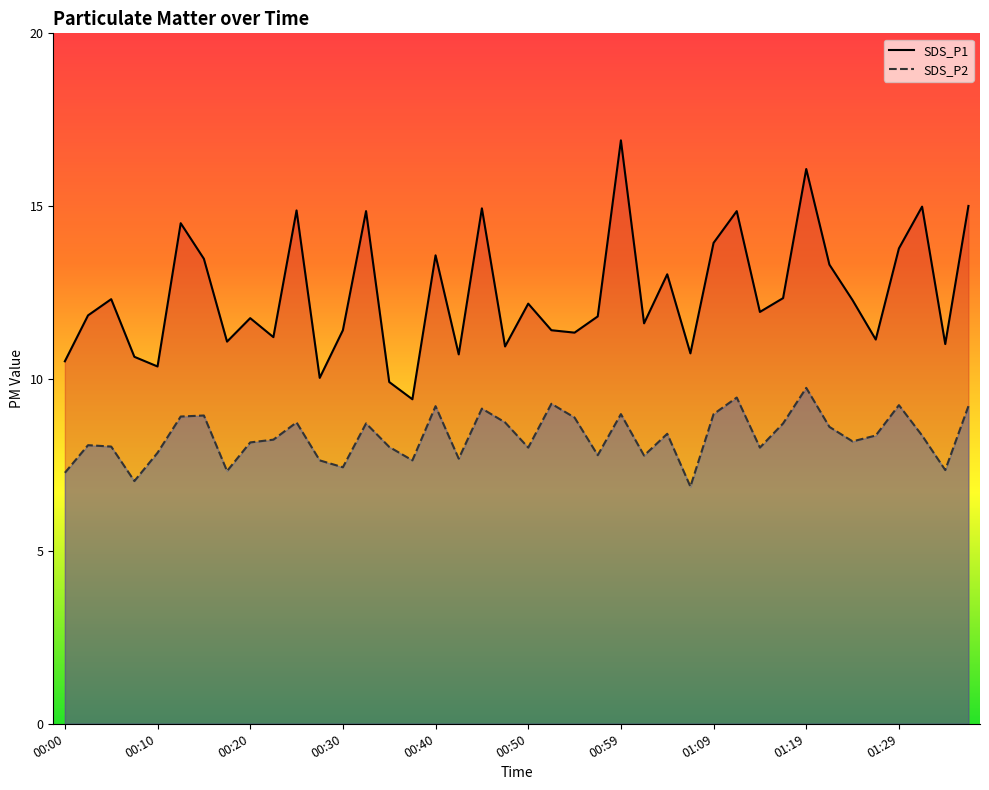

What is the difference between the highest and lowest values at 01:24?

4.1